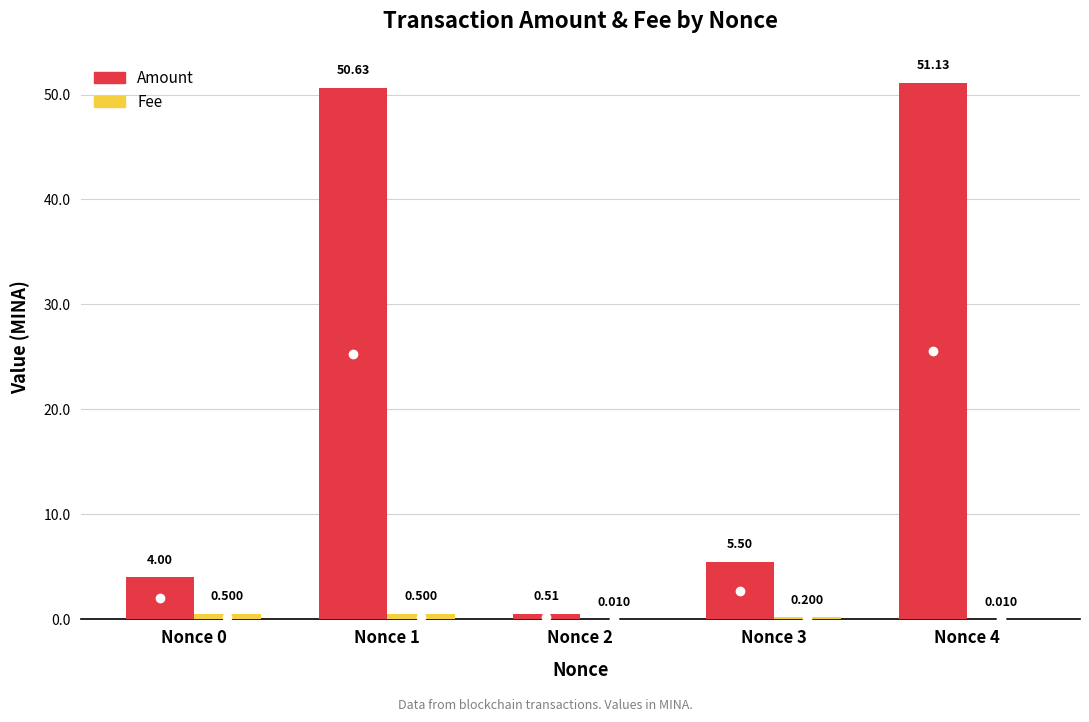

Which series changed the most between Nonce 3 and Nonce 4?

Amount